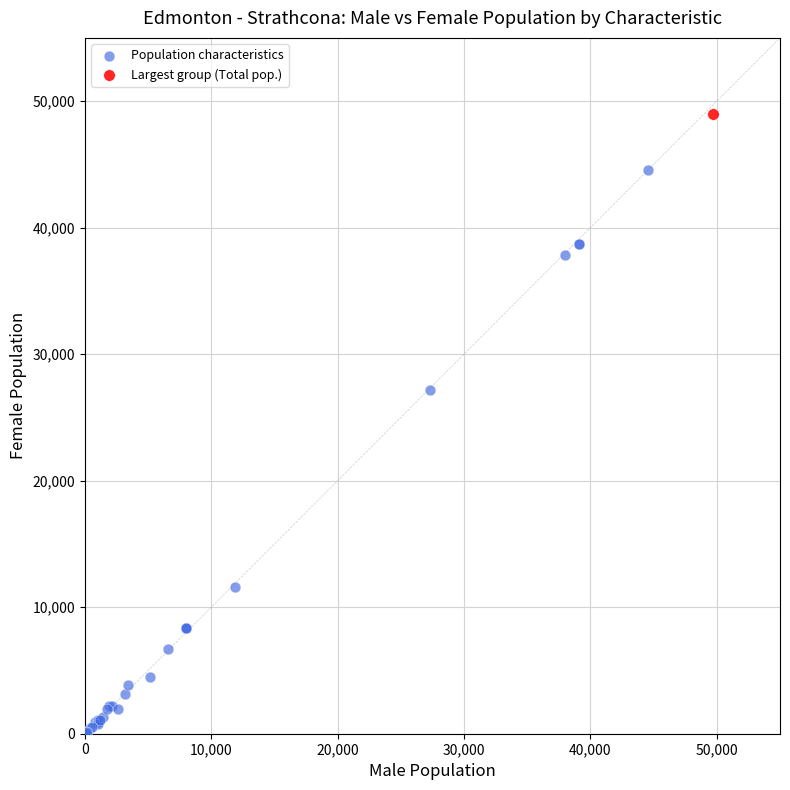

What are all the series names shown in the legend?

Population characteristics, Largest group (Total pop.)